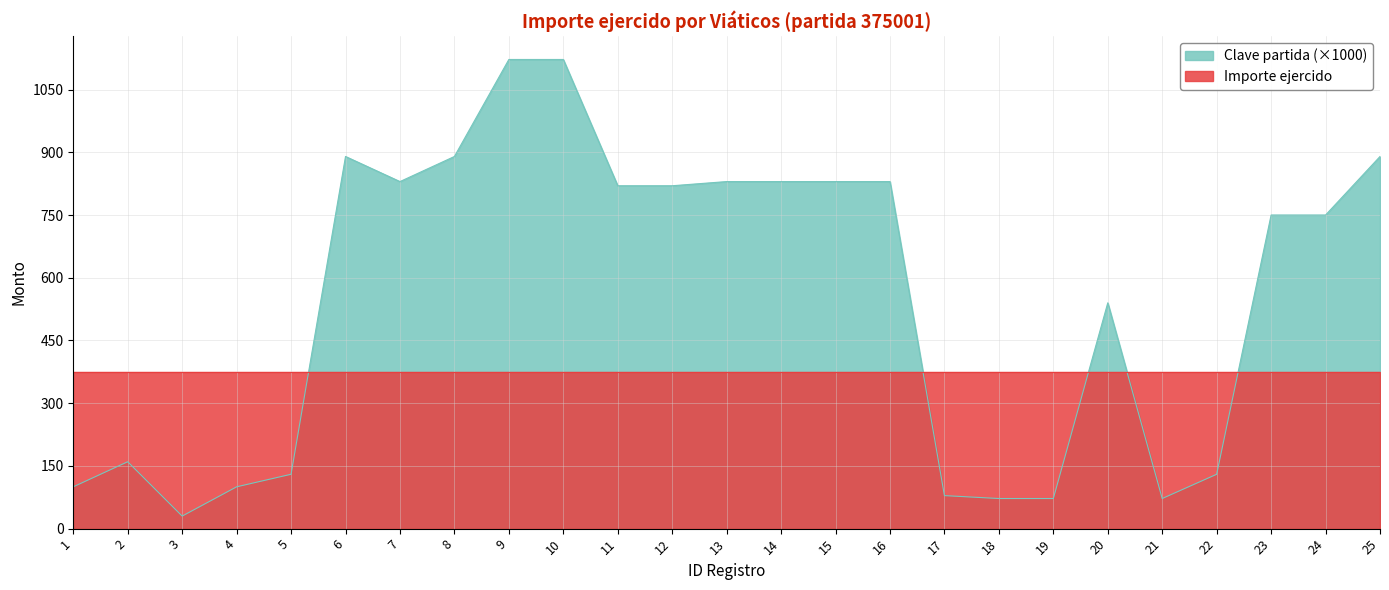

What is the sum of the values at 13 and 19?

902